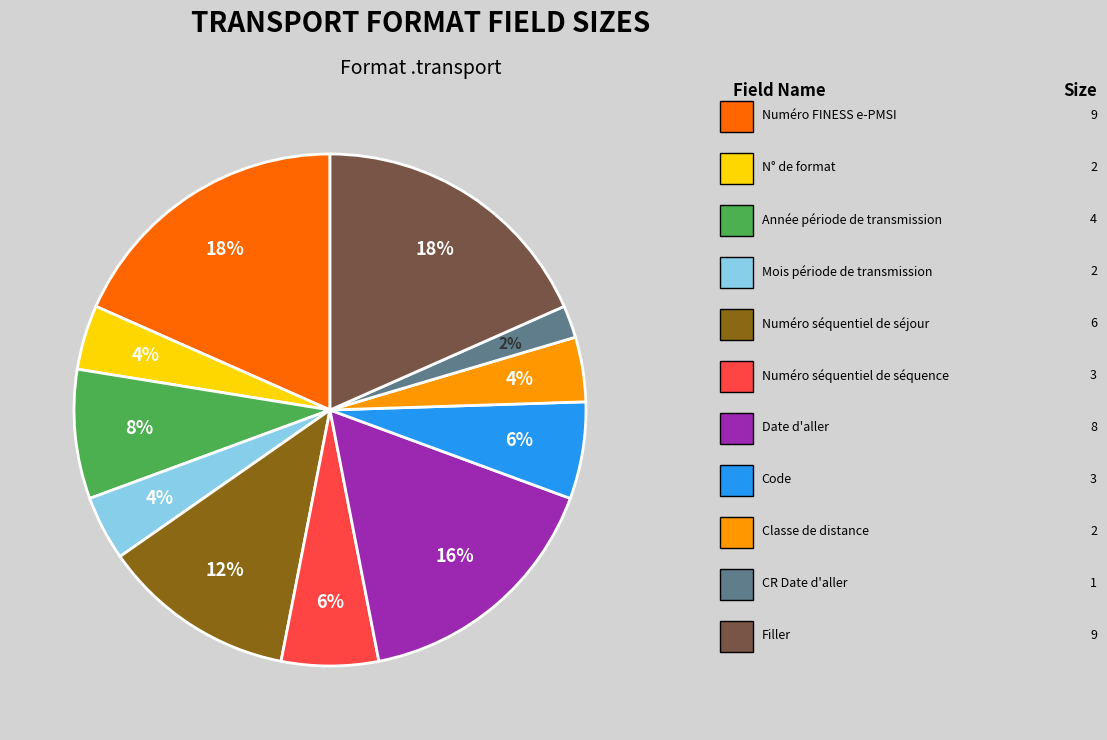

Is there a majority slice in this chart?

No